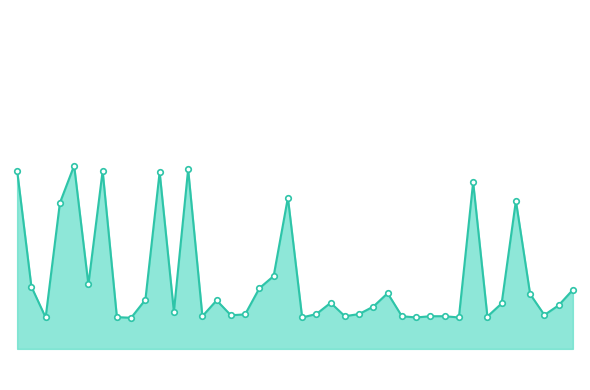

What is the label of the 19th point from the left?

18